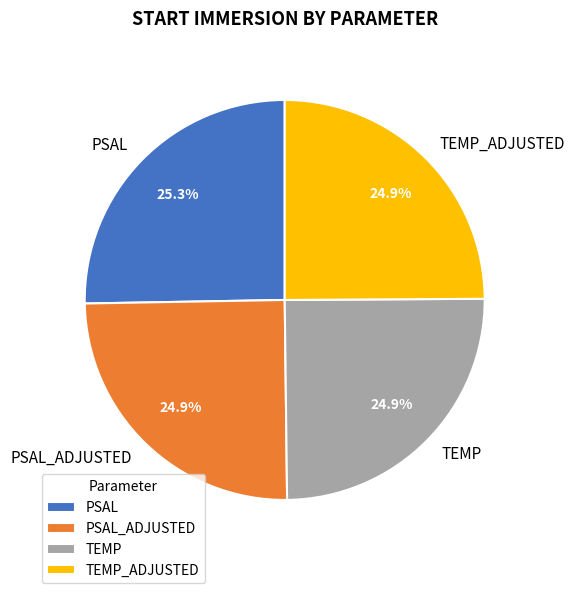

What percentage is the PSAL slice, to the nearest percent?

25%